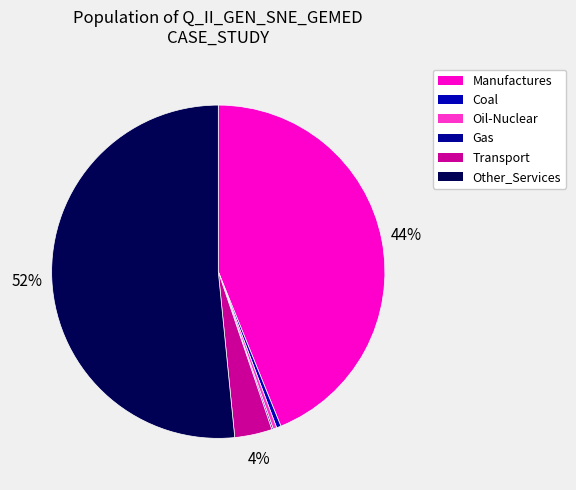

True or false: Gas accounts for 1% of the total.

False